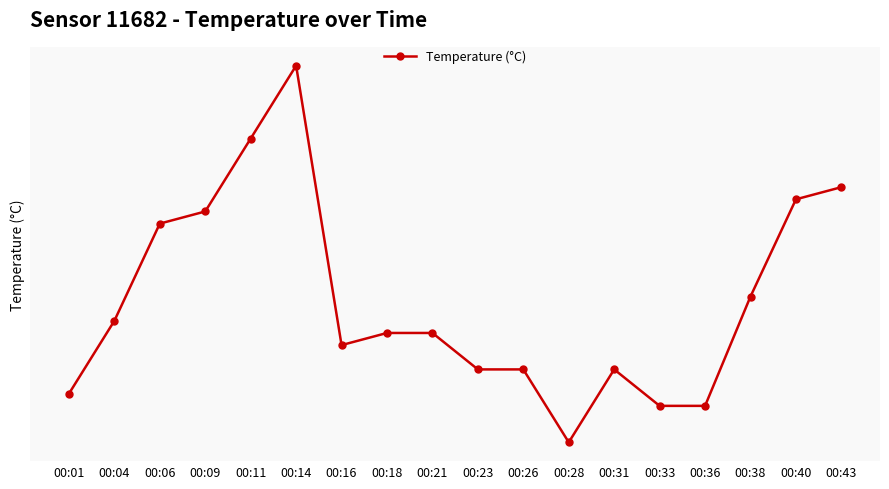

Reading left to right, transcribe all the data shown in this chart.

19.5	19.6	19.6	19.7	19.7	19.8	19.6	19.6	19.6	19.5	19.5	19.5	19.5	19.5	19.5	19.6	19.7	19.7